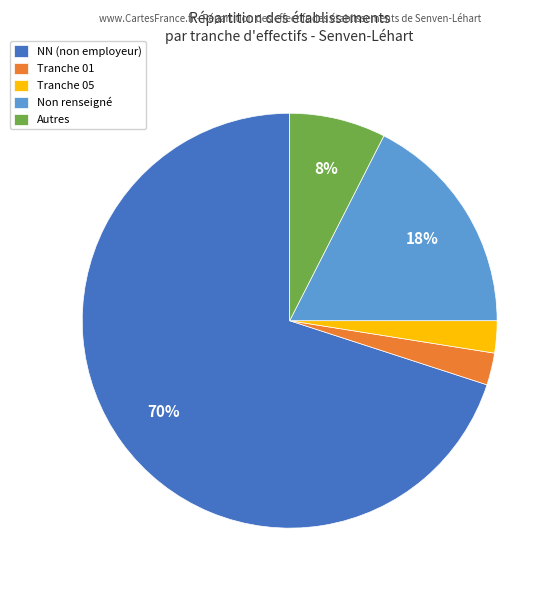

Count the number of slices in the pie.

5